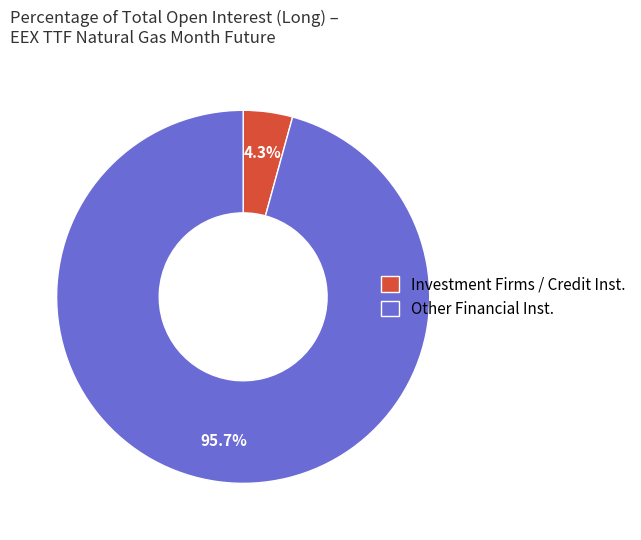

Count the number of slices in the pie.

2